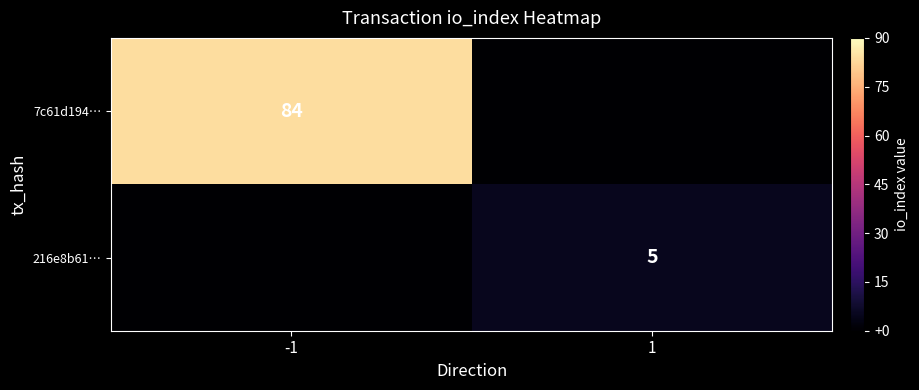

The 7c61d194… series shows 37 at -1. True or false?

False